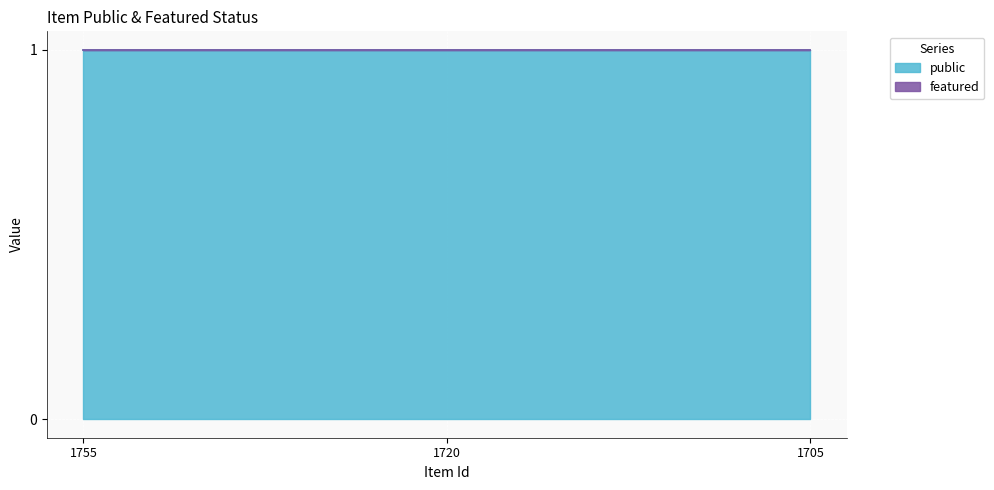

Is it true that public equals 1 at 1755?

True